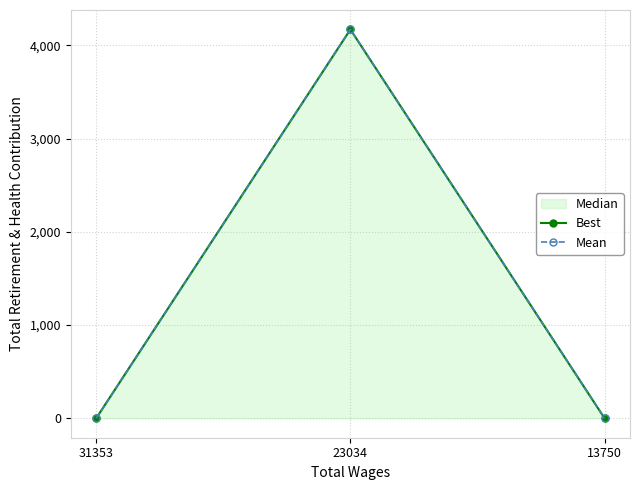

Is the value of Mean at 13750 greater than the value of Best at 13750?

No